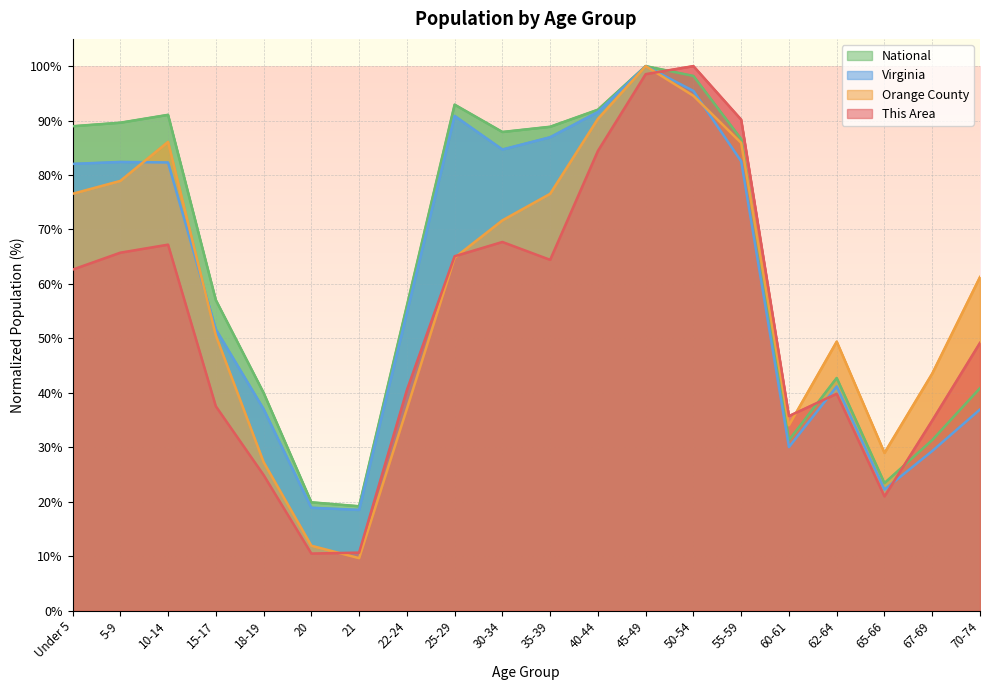

What value does the Orange County series have at 20?

11.9